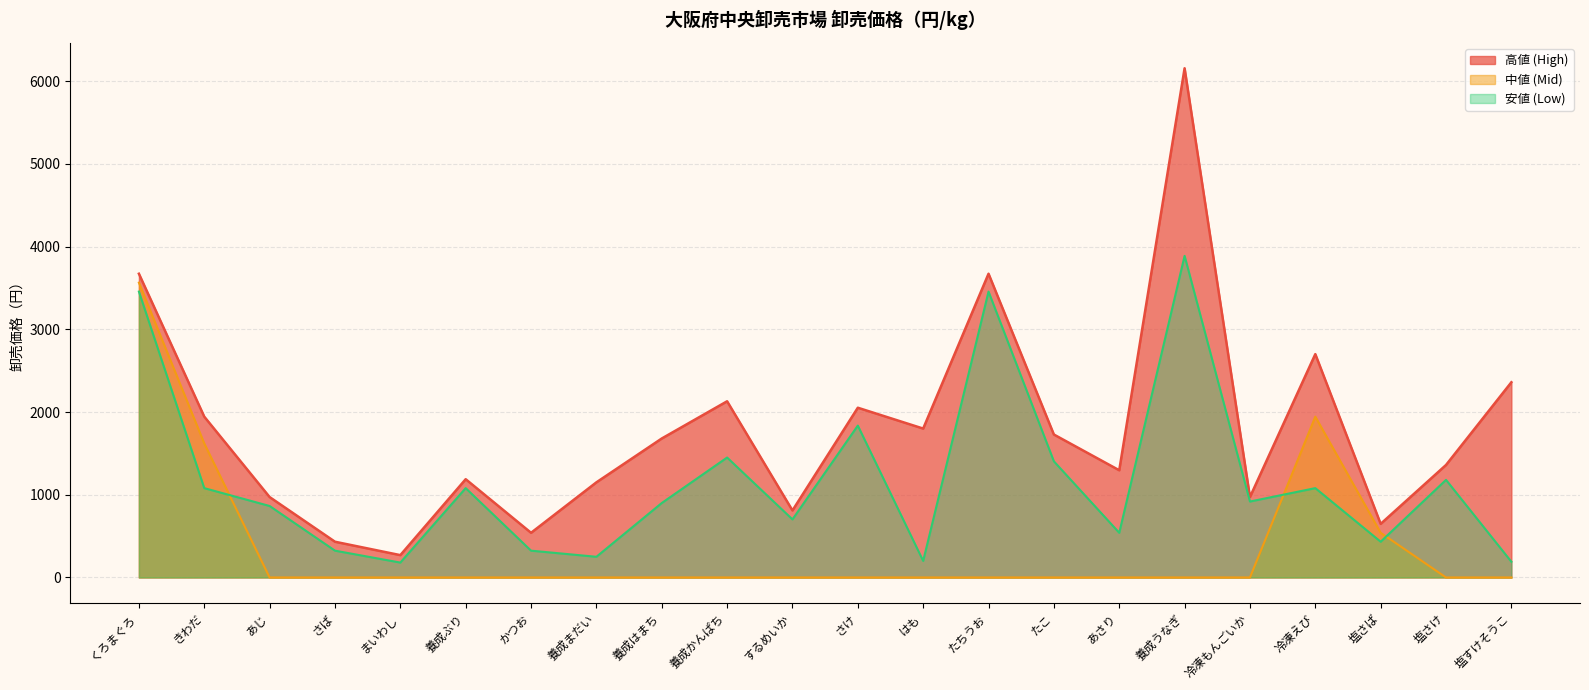

Reading right to left, what are all the values shown in this chart?

高値 (High): 2360	1360	648	2700	972	6156	1296	1728	3672	1800	2052	810	2130	1680	1150	540	1188	270	432	972	1944	3672
中値 (Mid): 0	0	540	1944	0	0	0	0	0	0	0	0	0	0	0	0	0	0	0	0	1620	3564
安値 (Low): 190	1180	432	1080	918	3888	540	1404	3456	200	1836	702	1450	900	250	324	1080	180	324	864	1080	3456